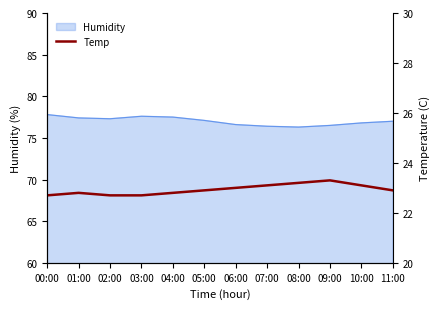

What is the smallest value displayed?

22.7